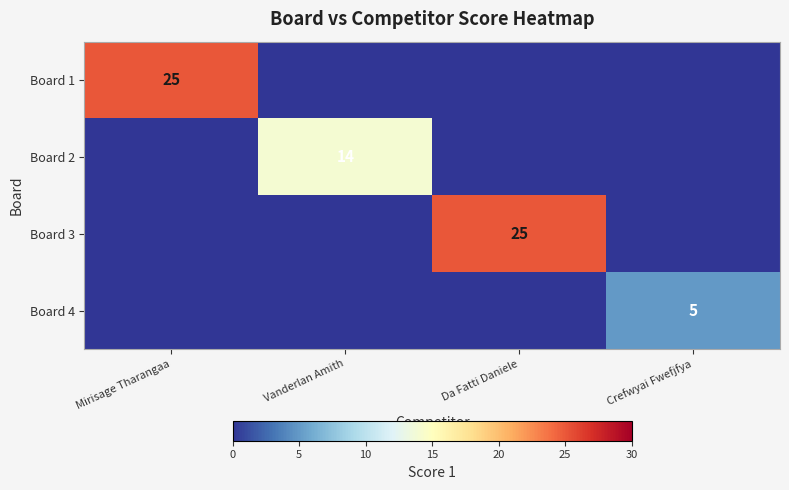

The Board 4 series shows 5 at Crefwyai Fwefjfya. True or false?

True